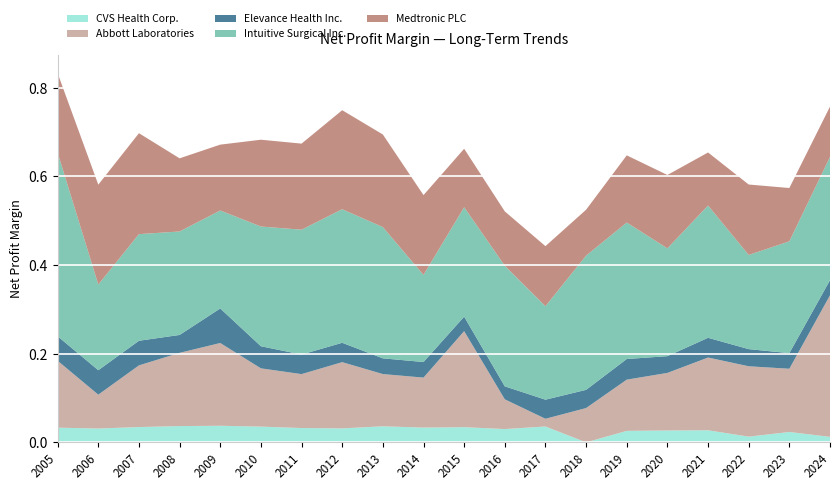

Reading right to left, extract all data points from this chart.

CVS Health Corp.: 0.0	0.0	0.0	0.0	0.0	0.0	-0.0	0.0	0.0	0.0	0.0	0.0	0.0	0.0	0.0	0.0	0.0	0.0	0.0	0.0
Abbott Laboratories: 0.3	0.1	0.2	0.2	0.1	0.1	0.1	0.0	0.1	0.2	0.1	0.1	0.1	0.1	0.1	0.2	0.2	0.1	0.1	0.2
Elevance Health Inc.: 0.0	0.0	0.0	0.0	0.0	0.0	0.0	0.0	0.0	0.0	0.0	0.0	0.0	0.0	0.0	0.1	0.0	0.1	0.1	0.1
Intuitive Surgical Inc.: 0.3	0.3	0.2	0.3	0.2	0.3	0.3	0.2	0.3	0.2	0.2	0.3	0.3	0.3	0.3	0.2	0.2	0.2	0.2	0.4
Medtronic PLC: 0.1	0.1	0.2	0.1	0.2	0.2	0.1	0.1	0.1	0.1	0.2	0.2	0.2	0.2	0.2	0.1	0.2	0.2	0.2	0.2